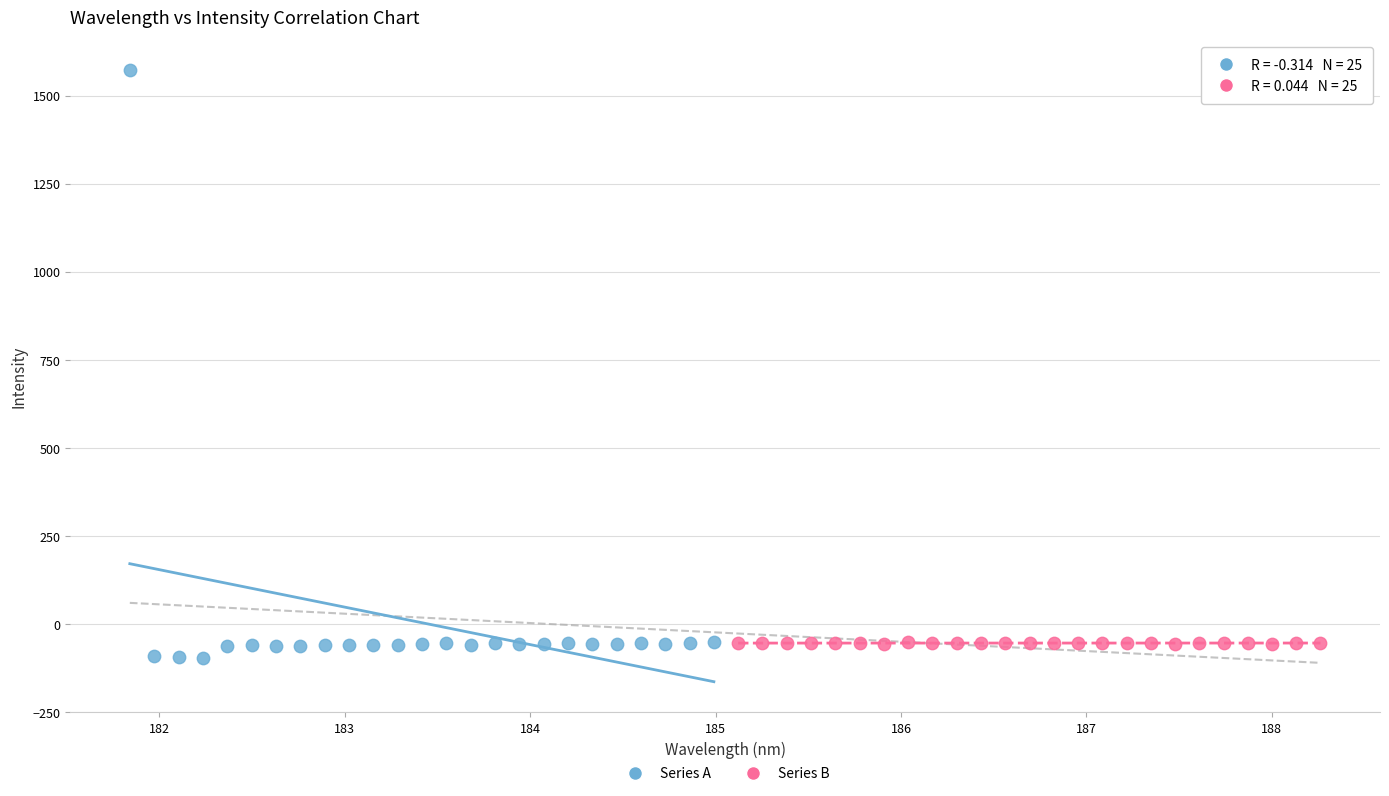

Which series reaches the maximum Y coordinate?

Series A